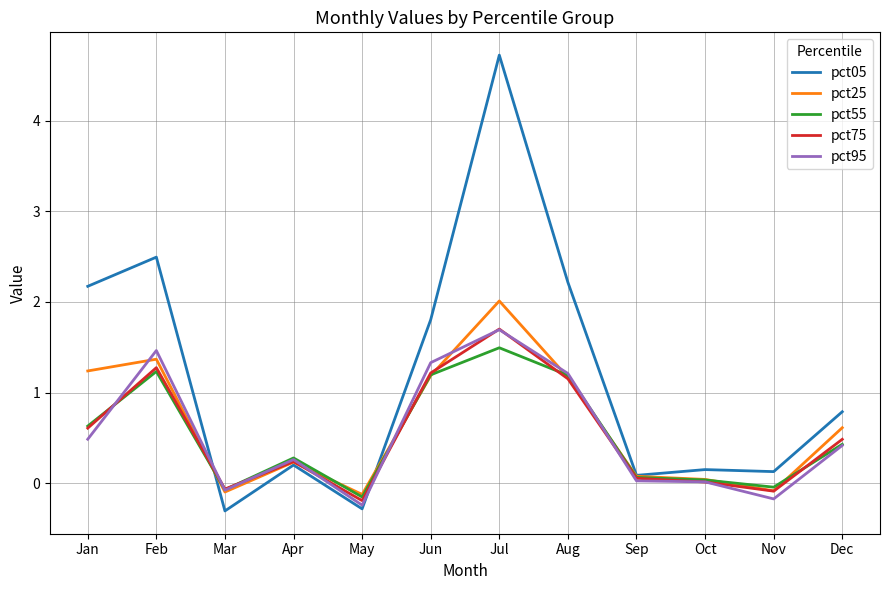

At which category does the chart reach its peak across all series?

Jul